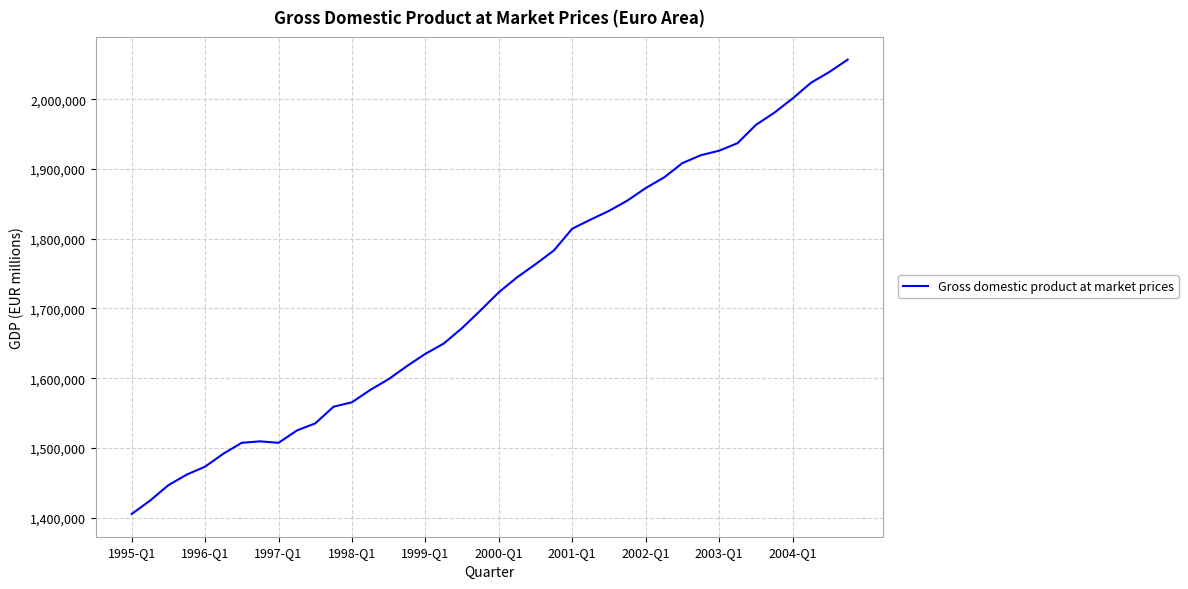

What is the greatest value displayed?

2057031.1